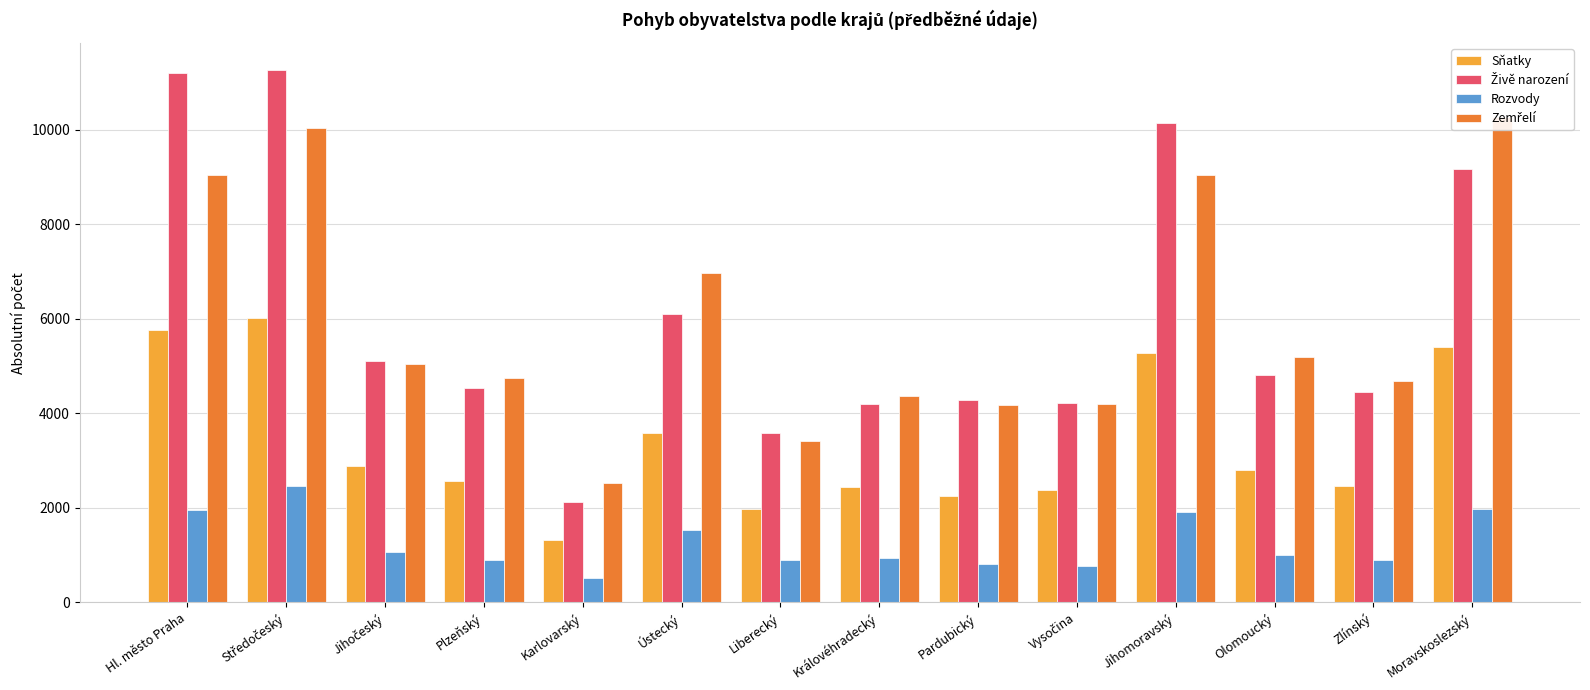

How many groups of bars are there?

14